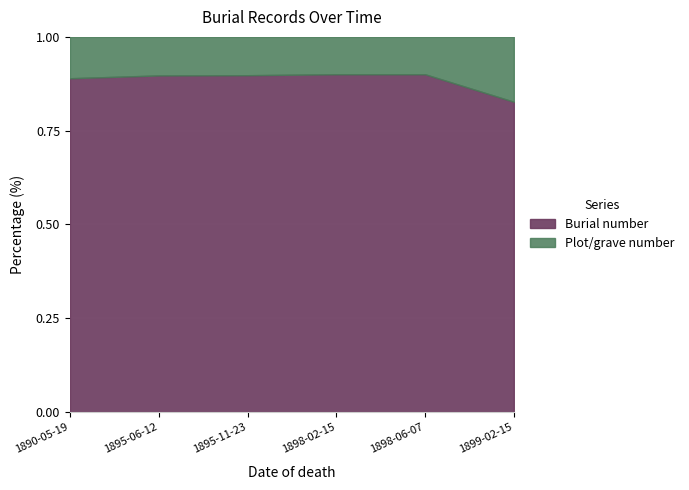

What is the difference between the maximum and minimum values?

0.1